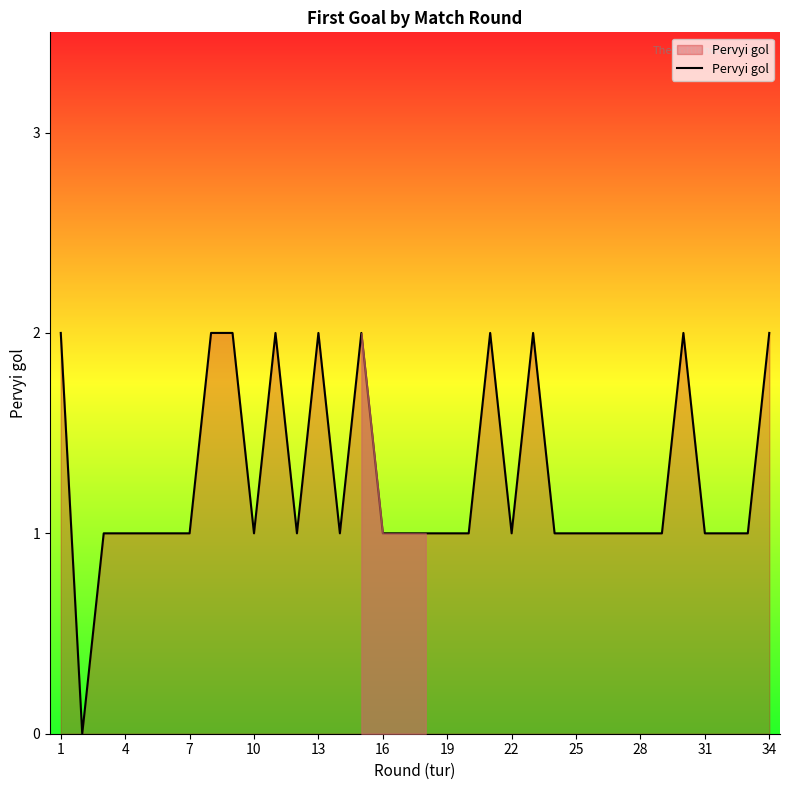

How many lines are shown in the chart?

1